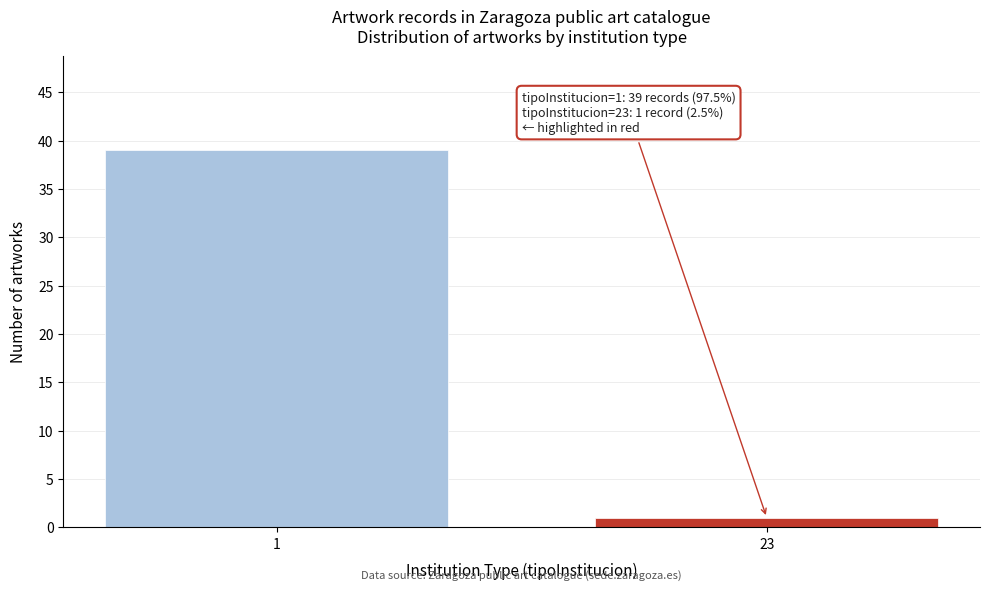

Reading left to right, what are all the values shown in this chart?

1=39	23=1